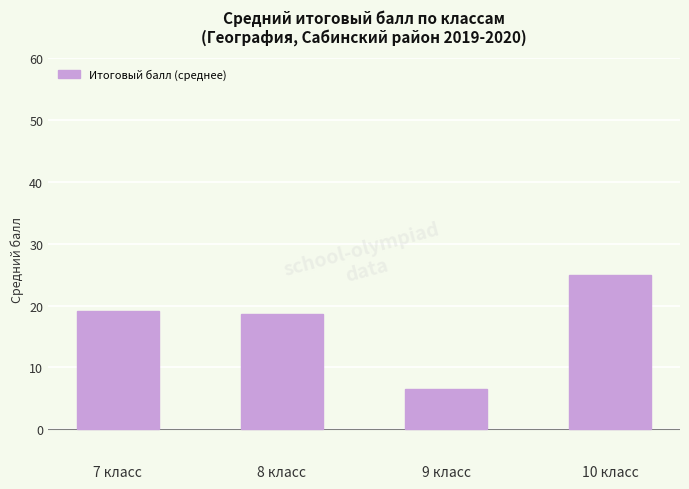

At which label does the data first exceed 19?

7 класс